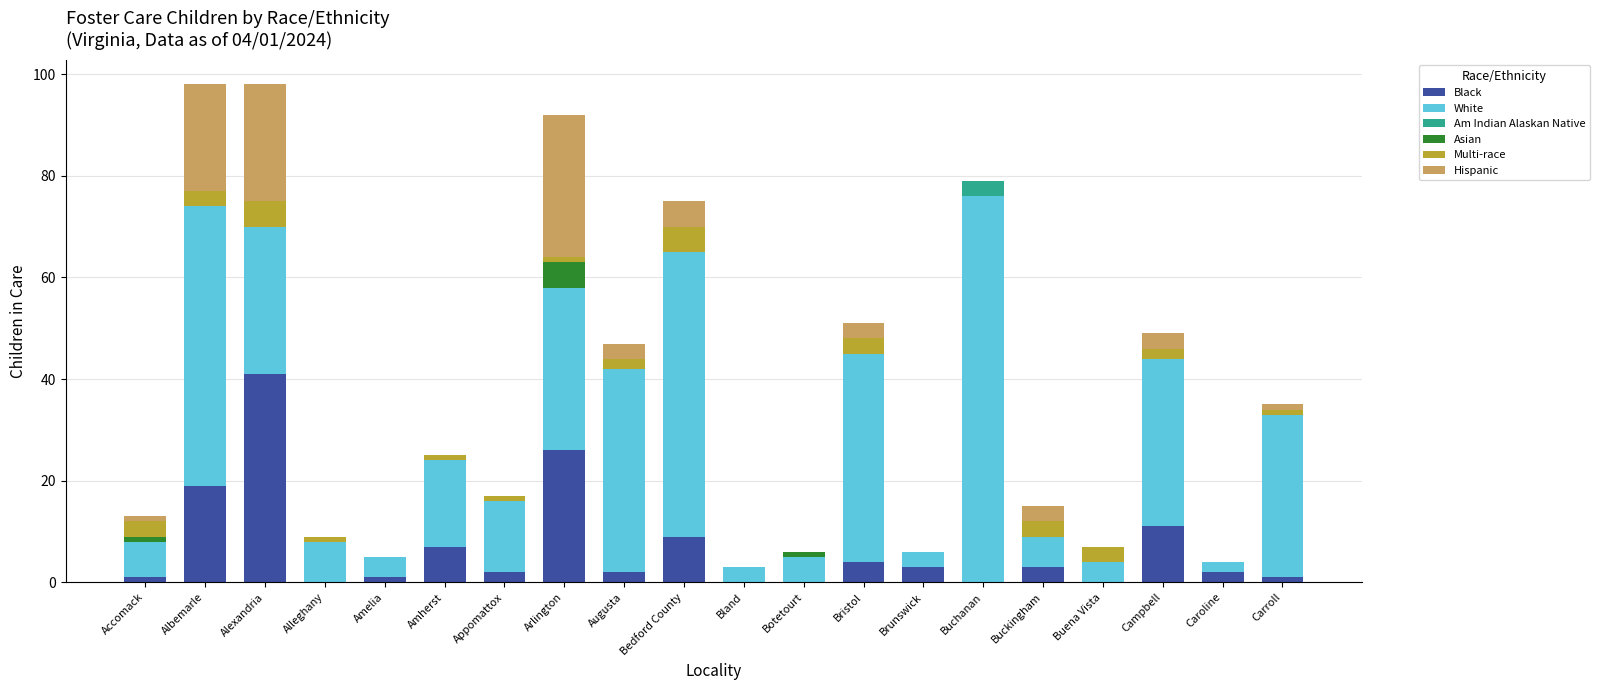

What is the highest value of the Black series?

41